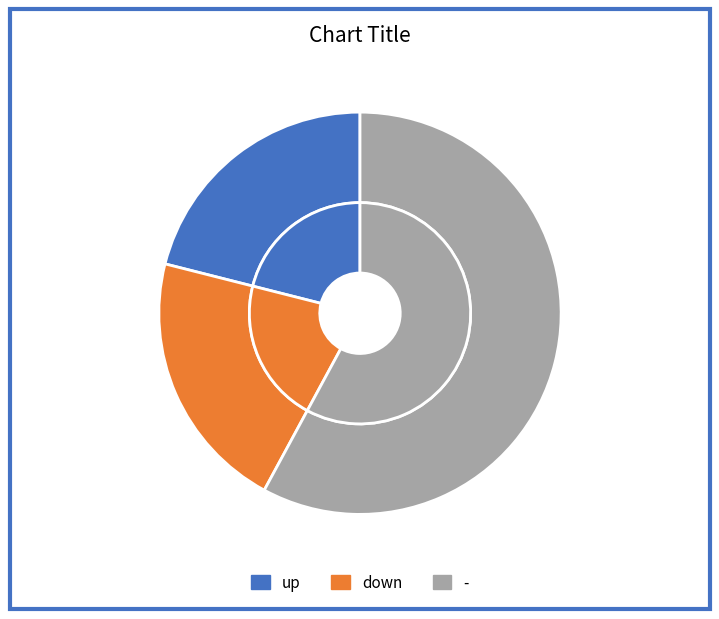

Approximately how many times larger is the value at up compared to down?

1.0